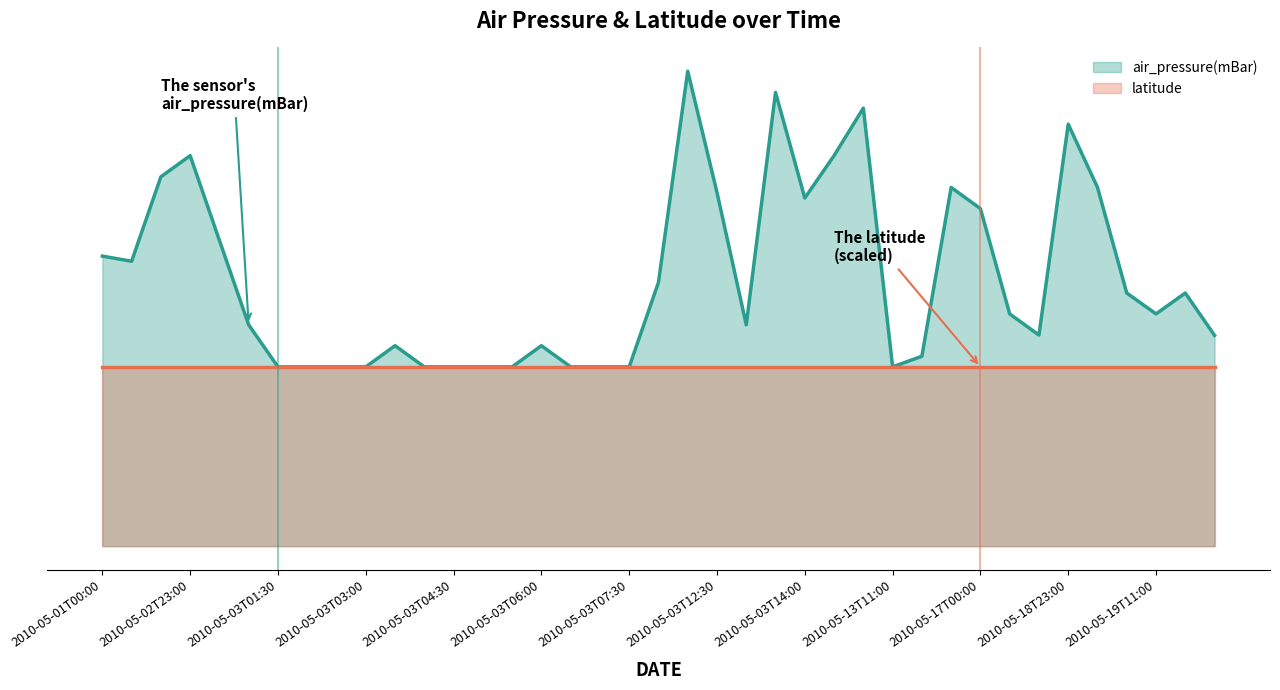

List the labels in order of value, smallest first.

2010-05-03T01:30, 2010-05-03T02:00, 2010-05-03T02:30, 2010-05-03T03:00, 2010-05-03T04:00, 2010-05-03T04:30, 2010-05-03T05:00, 2010-05-03T05:30, 2010-05-03T06:30, 2010-05-03T07:00, 2010-05-03T07:30, 2010-05-13T11:00, 2010-05-15T11:00, 2010-05-03T03:30, 2010-05-03T06:00, 2010-05-21T00:30, 2010-05-18T11:00, 2010-05-03T00:00, 2010-05-03T13:00, 2010-05-17T11:00, 2010-05-19T11:00, 2010-05-19T00:00, 2010-05-20T11:00, 2010-05-03T11:30, 2010-05-01T11:30, 2010-05-01T00:00, 2010-05-02T23:30, 2010-05-17T00:00, 2010-05-03T14:00, 2010-05-03T12:30, 2010-05-16T11:30, 2010-05-18T23:30, 2010-05-02T00:00, 2010-05-02T23:00, 2010-05-03T14:30, 2010-05-18T23:00, 2010-05-04T11:30, 2010-05-03T13:30, 2010-05-03T12:00